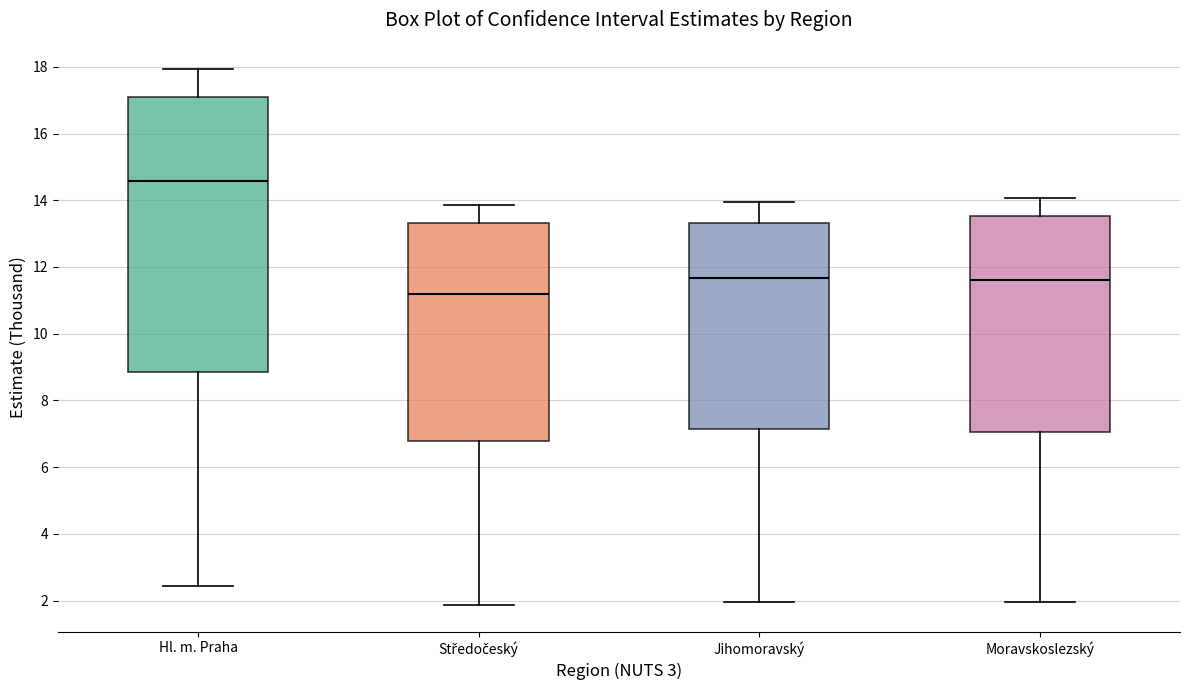

Reading left to right, transcribe this box plot: for each box, give where its median line is, the range the box spans, and where its two whiskers end, as read against the y-axis. The values are not printed on the chart, so give them approximately, as read against the axis.

Hl. m. Praha: median 14.6, box 8.8 to 17.2, whiskers 2.4 to 18.0
Středočeský: median 11.2, box 6.8 to 13.4, whiskers 1.8 to 13.8
Jihomoravský: median 11.6, box 7.2 to 13.4, whiskers 2.0 to 14.0
Moravskoslezský: median 11.6, box 7.0 to 13.6, whiskers 2.0 to 14.0